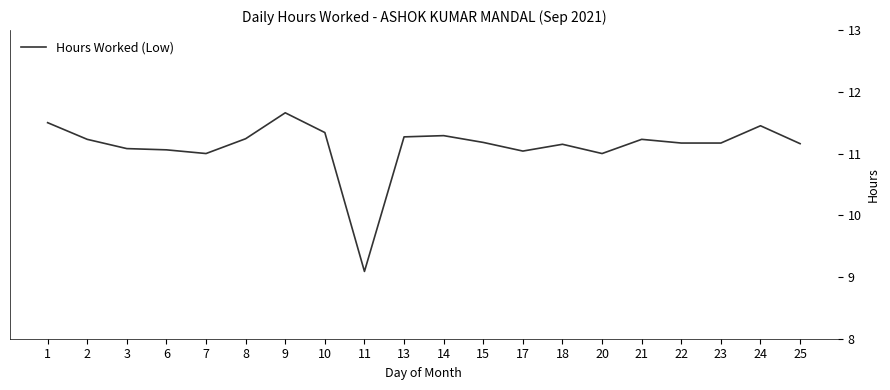

What value does the data have at 8?

11.2